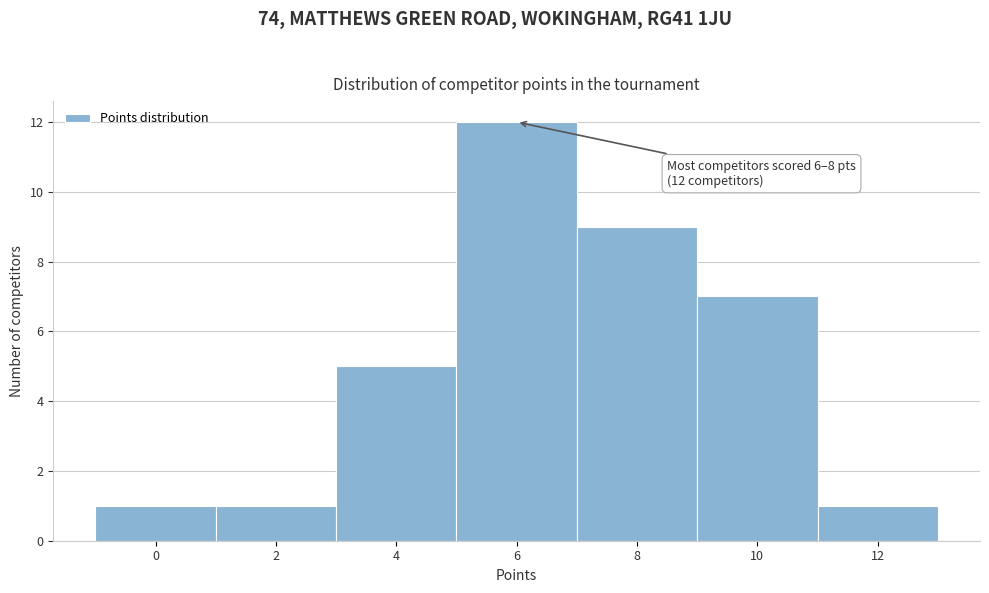

Reading left to right, transcribe all the data shown in this chart.

1	1	5	12	9	7	1